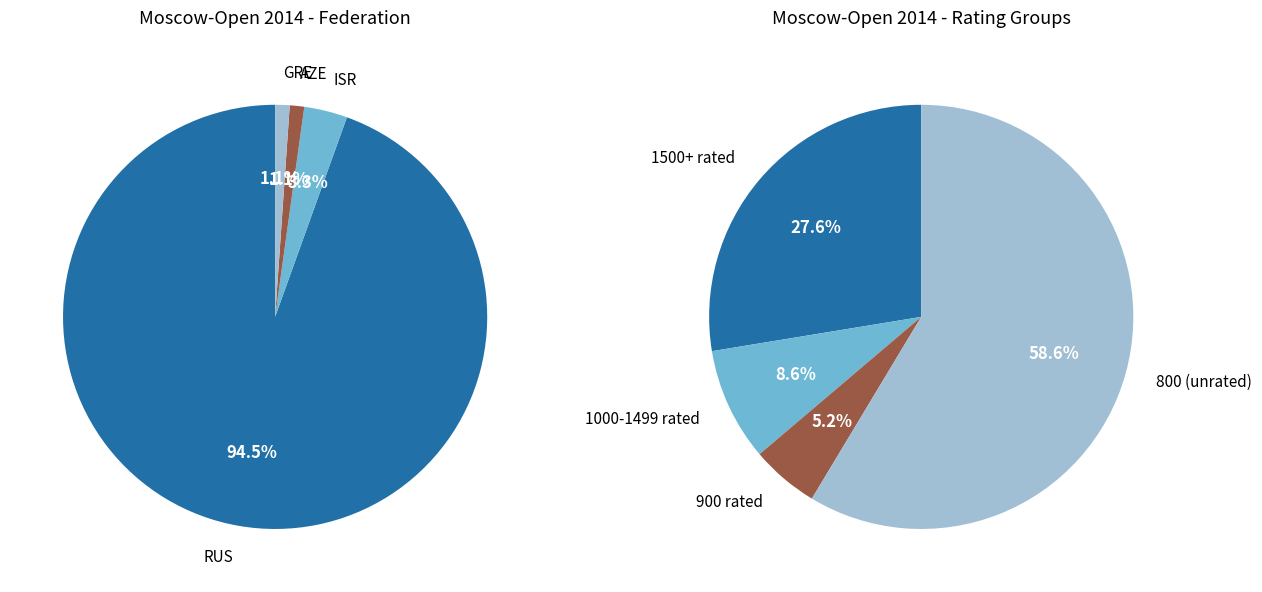

Is the sum of AZE and ISR greater than half?

No